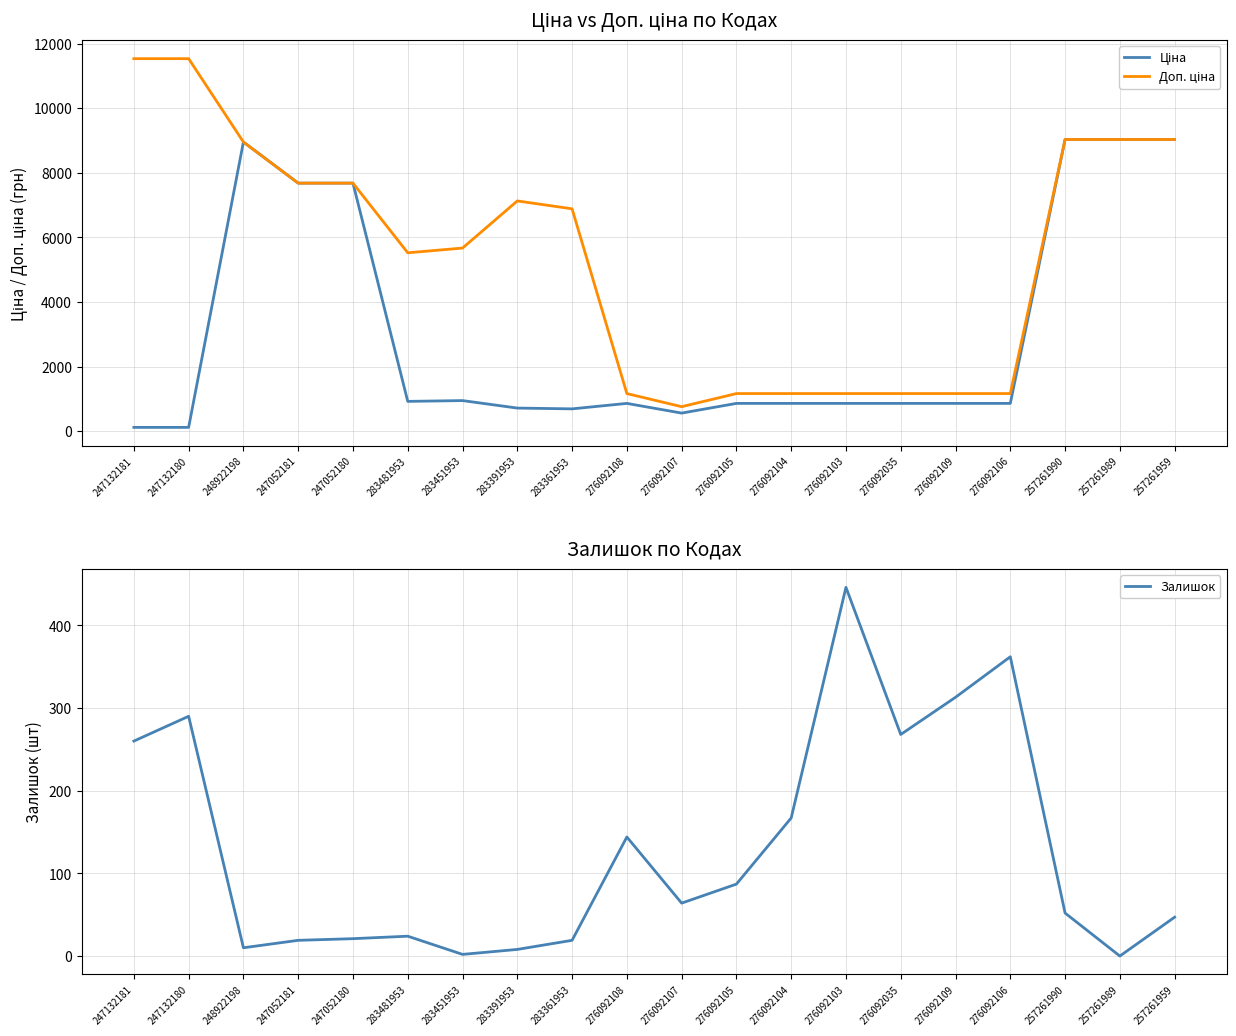

The Ціна series shows 7680.9 at 247052181. True or false?

True